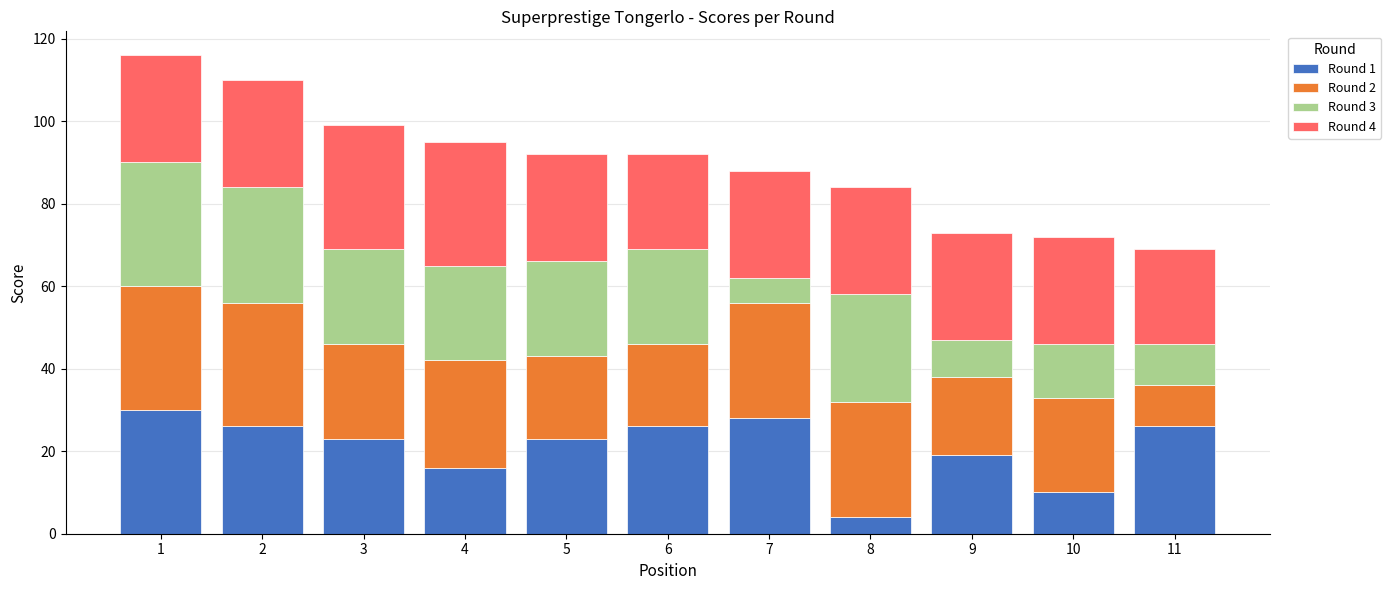

What is the value of the Round 1 bar at the 5th from the left?

23